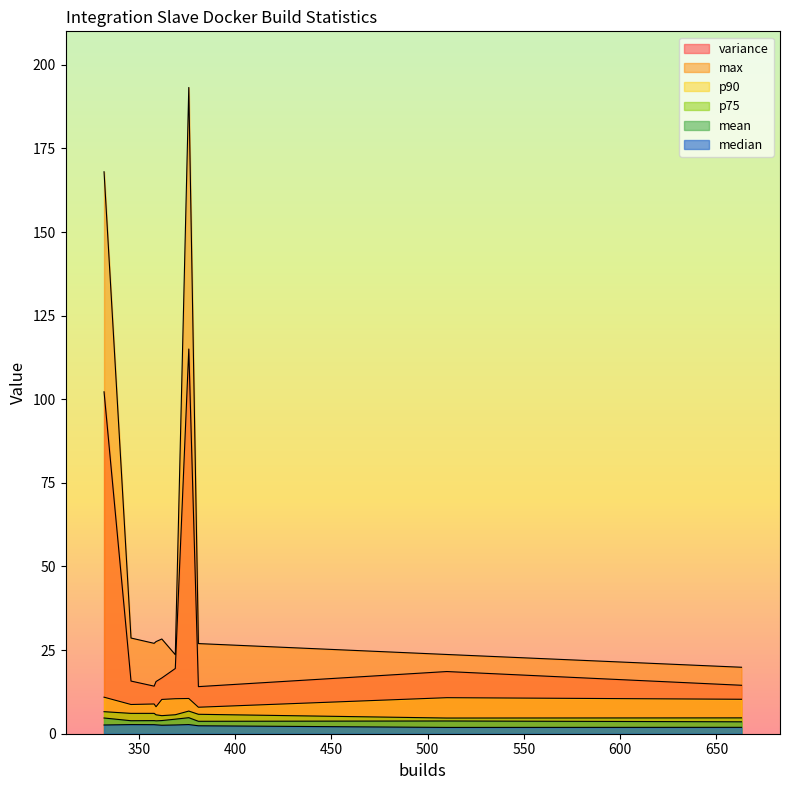

What is the average value of the p75 series?

5.8